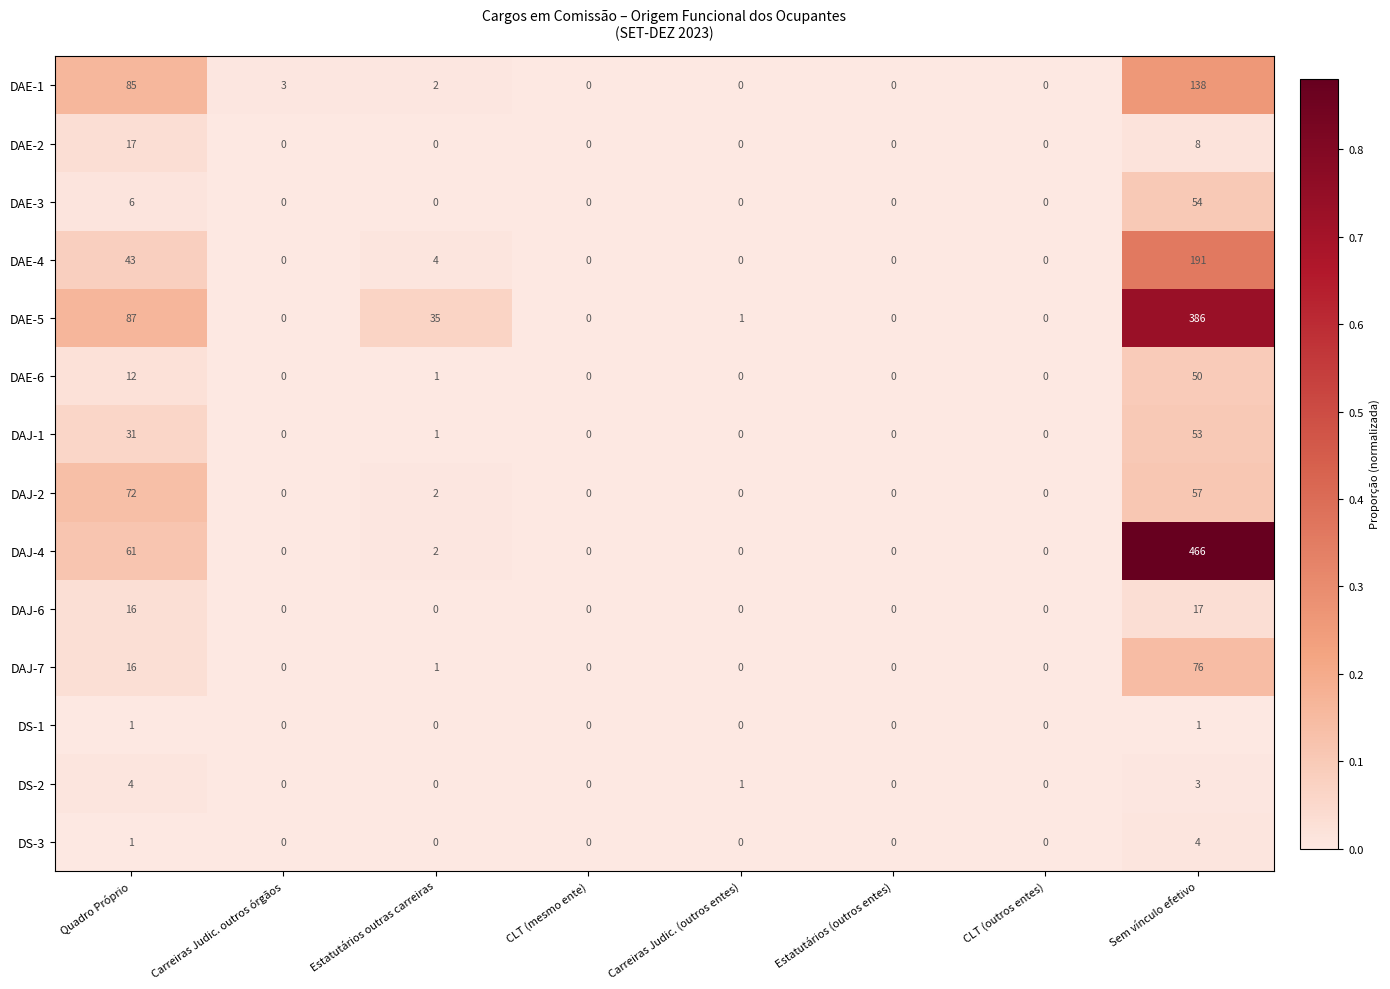

The value of DAE-1 at Quadro Próprio is 85. True or false?

True